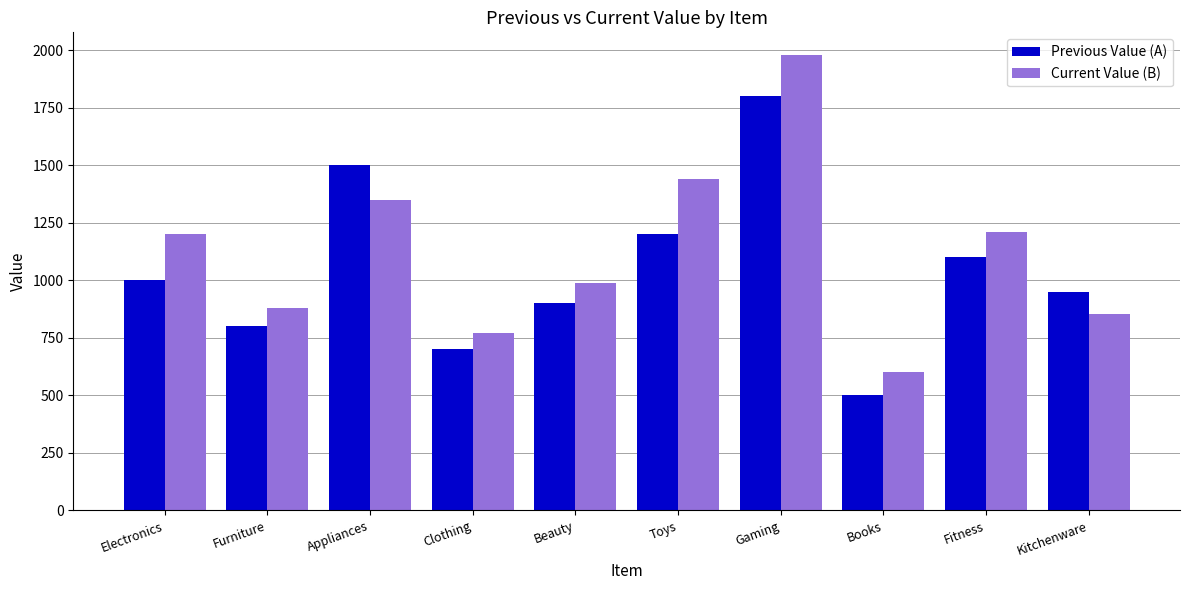

Rank the categories by Previous Value (A) value from highest to lowest.

Gaming, Appliances, Toys, Fitness, Electronics, Kitchenware, Beauty, Furniture, Clothing, Books